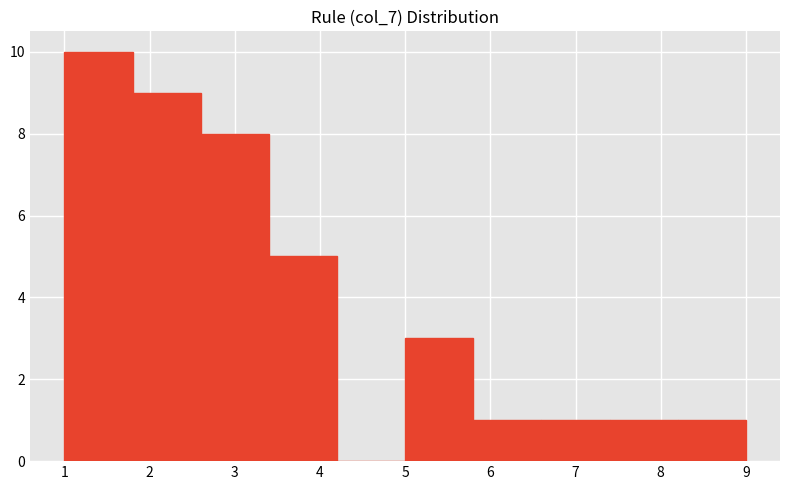

Reading left to right, list every bar in this chart as the range it spans on the x-axis followed by its height. The values are not printed on the chart, so give them approximately, as read against the axis.

1.0 to 1.8: 10
1.8 to 2.6: 9
2.6 to 3.4: 8
3.4 to 4.2: 5
4.2 to 5.0: 0
5.0 to 5.8: 3
5.8 to 6.6: 1
6.6 to 7.4: 1
7.4 to 8.2: 1
8.2 to 9.0: 1